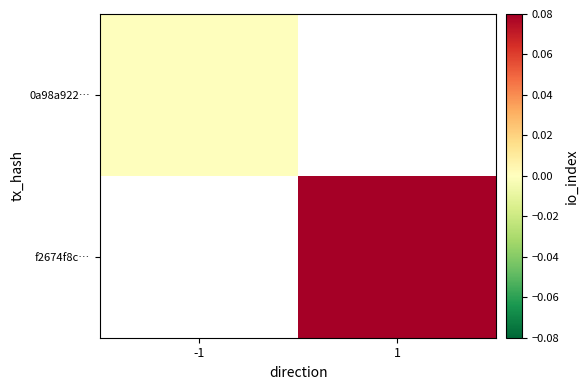

List the labels in order of 0a98a922… value, largest first.

-1, 1